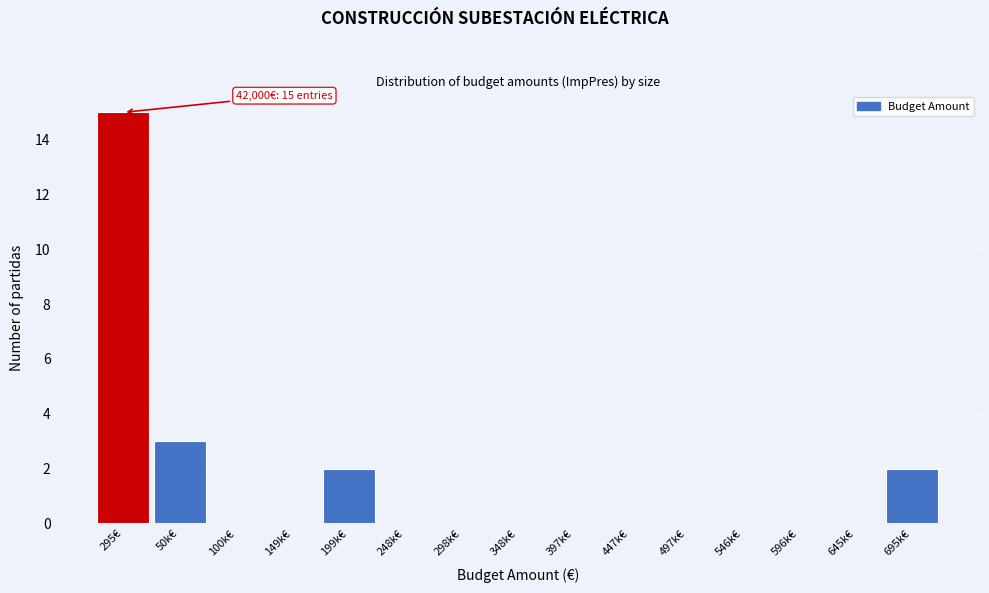

Reading left to right, what are all the values shown in this chart?

295€=15	50k€=3	100k€=0	149k€=0	199k€=2	248k€=0	298k€=0	348k€=0	397k€=0	447k€=0	497k€=0	546k€=0	596k€=0	645k€=0	695k€=2